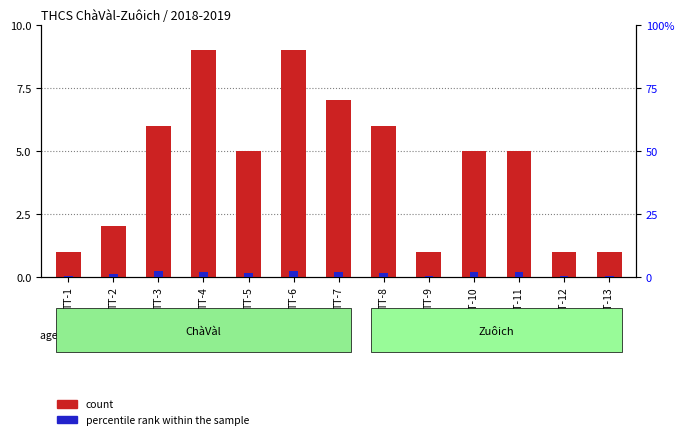

Reading left to right, what are all the values shown in this chart?

count: 1.0	2.0	6.0	9.0	5.0	9.0	7.0	6.0	1.0	5.0	5.0	1.0	1.0
percentile rank within the sample: 0.5	1.0	2.5	2.0	1.5	2.5	2.0	1.5	0.5	2.0	2.0	0.5	0.5